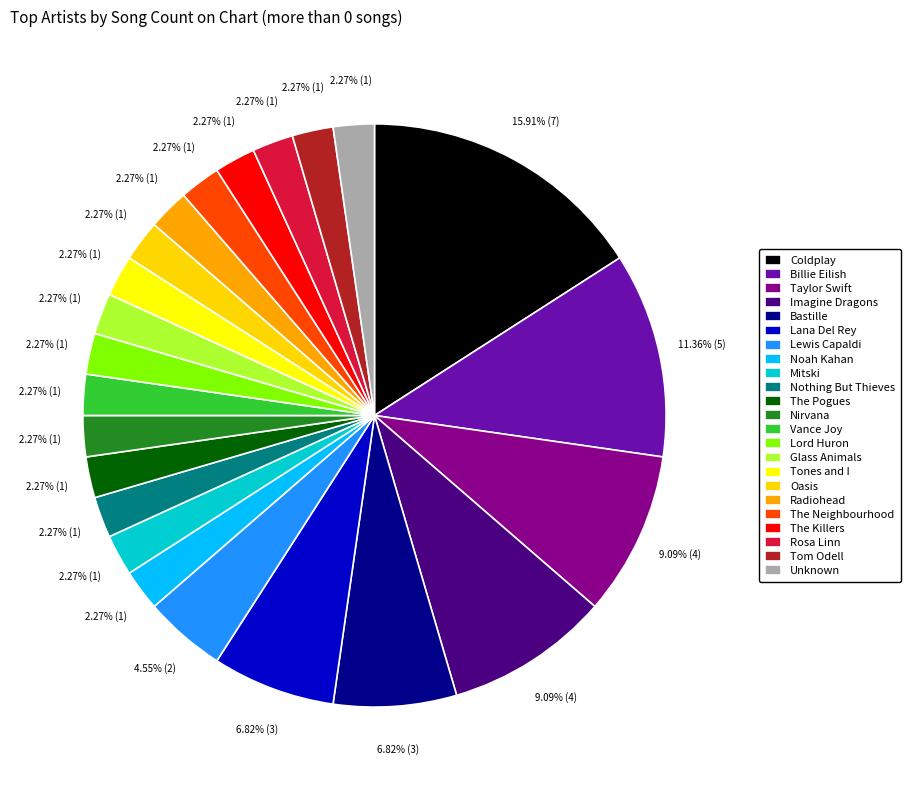

What percentage do Lewis Capaldi and Tom Odell together represent?

6.8%